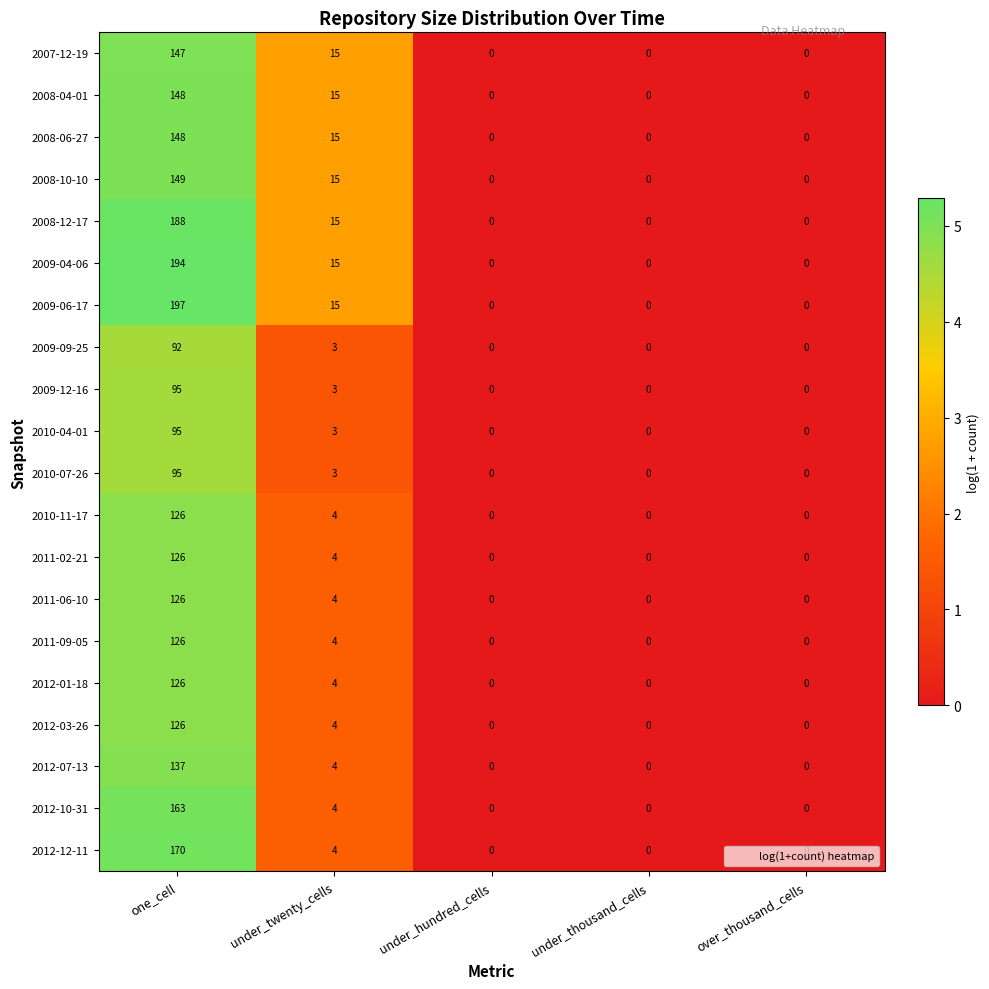

What is the approximate value of 2008-10-10 at under_twenty_cells, to the nearest 5?

15